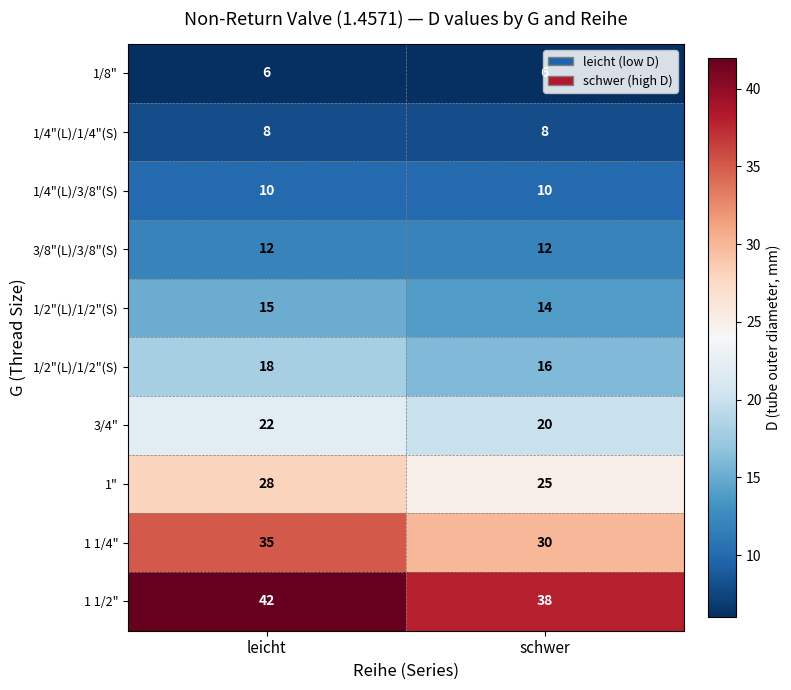

How many data points does each series have?

2